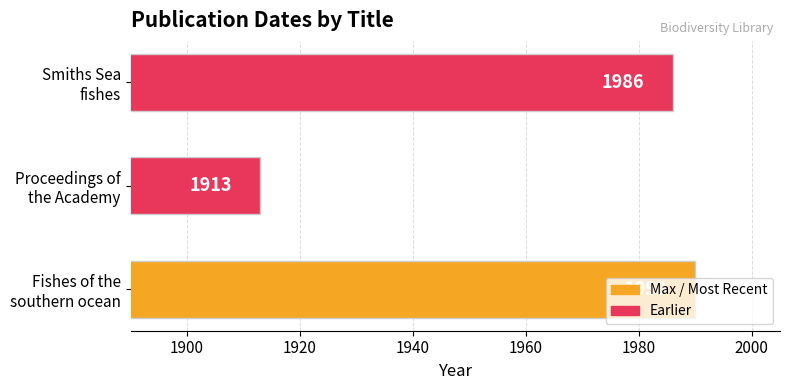

What is the difference between the maximum and second lowest values?

4